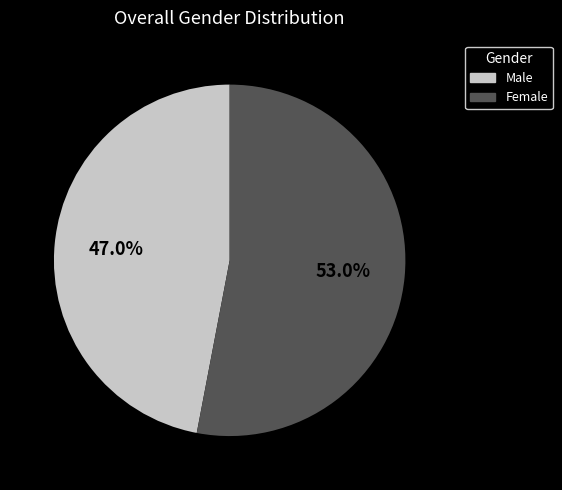

Is there a majority slice in this chart?

Yes